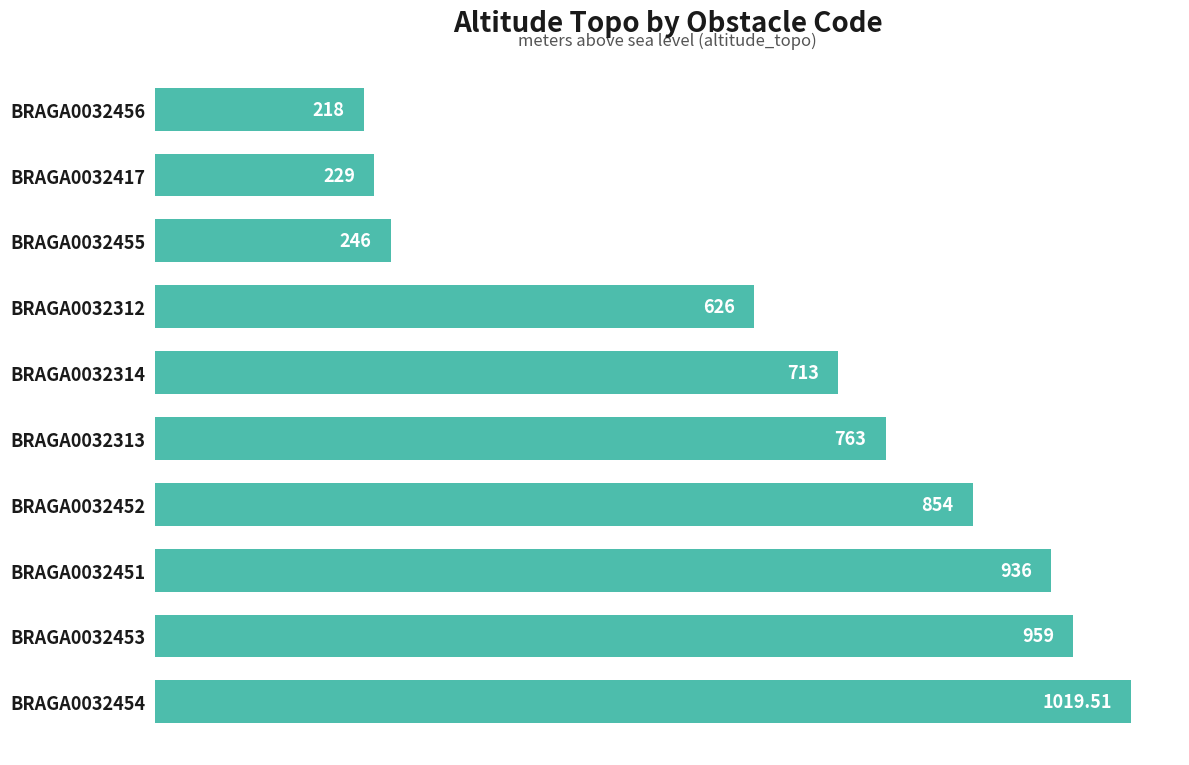

Are the bars grouped side by side (vs. stacked)?

No